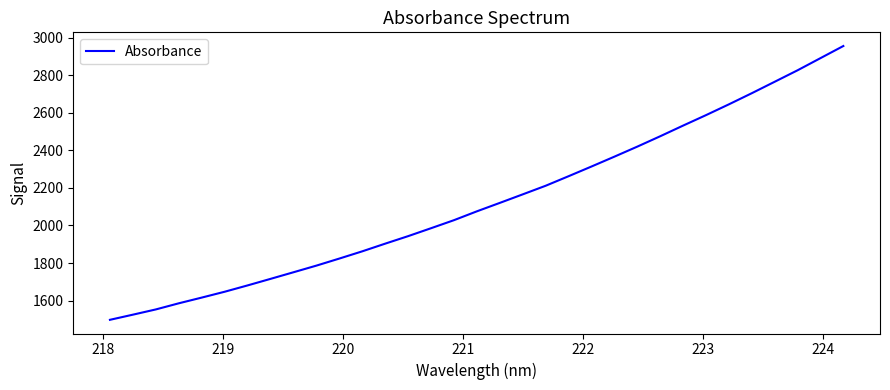

What is the minimum value shown in the chart?

1497.9